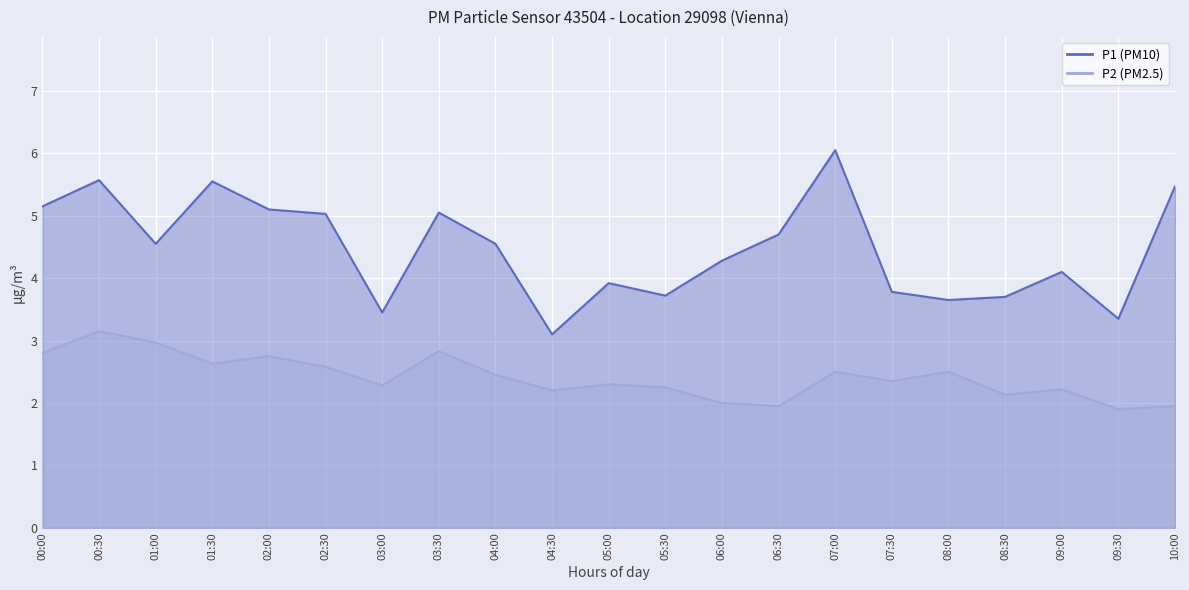

Reading left to right, list all the values displayed in this chart.

P1: 00:00=5.2	00:30=5.6	01:00=4.5	01:30=5.5	02:00=5.1	02:30=5.0	03:00=3.5	03:30=5.0	04:00=4.5	04:30=3.1	05:00=3.9	05:30=3.7	06:00=4.3	06:30=4.7	07:00=6.0	07:30=3.8	08:00=3.6	08:30=3.7	09:00=4.1	09:30=3.4	10:00=5.5
P2: 00:00=2.8	00:30=3.1	01:00=3.0	01:30=2.6	02:00=2.8	02:30=2.6	03:00=2.3	03:30=2.8	04:00=2.5	04:30=2.2	05:00=2.3	05:30=2.2	06:00=2.0	06:30=1.9	07:00=2.5	07:30=2.4	08:00=2.5	08:30=2.1	09:00=2.2	09:30=1.9	10:00=1.9